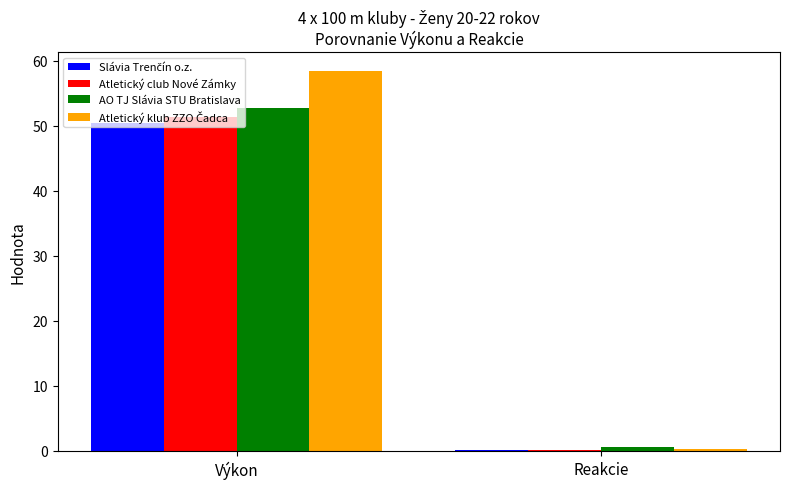

How many data points does each series have?

2